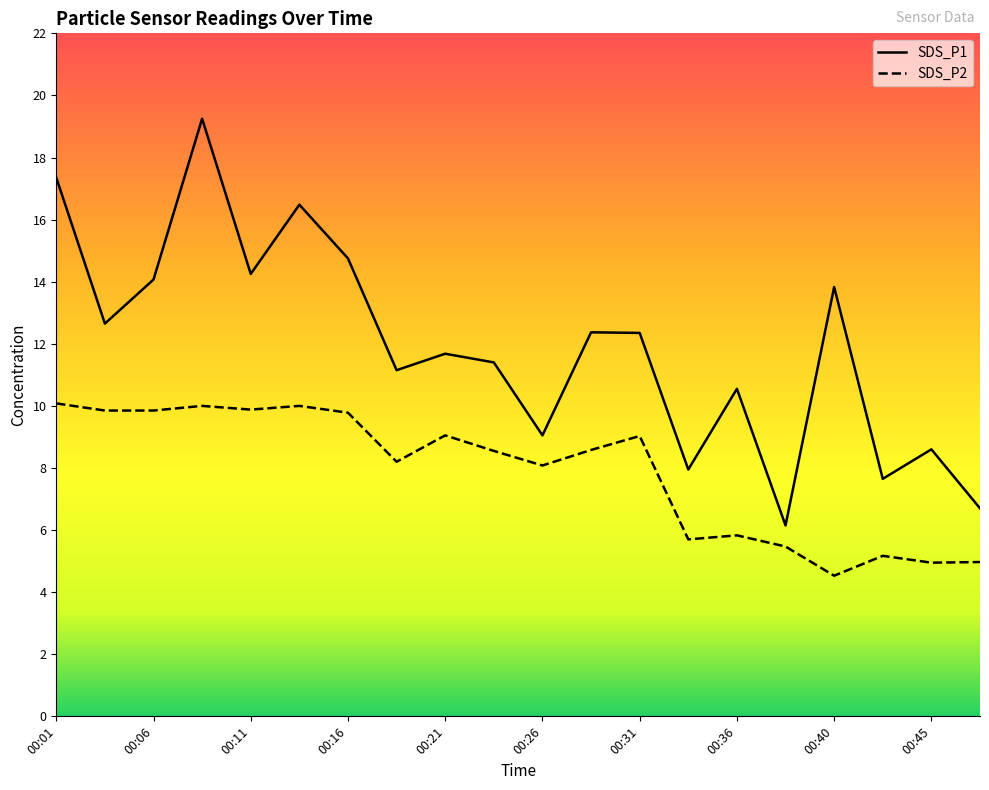

What is the difference between the maximum and minimum values in the SDS_P2 series?

5.5